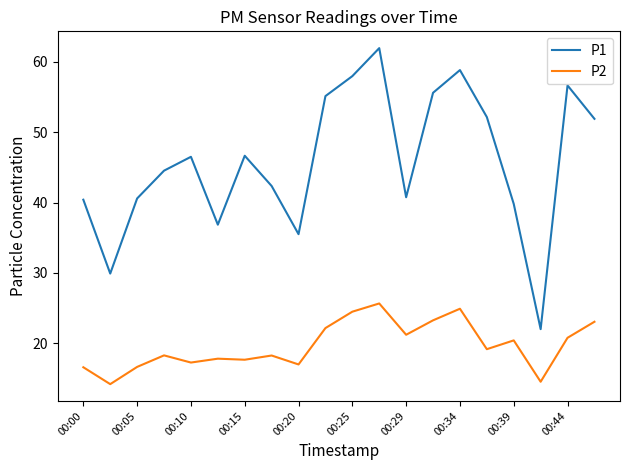

What is the difference between the second highest and second lowest values in the P1 series?

28.9